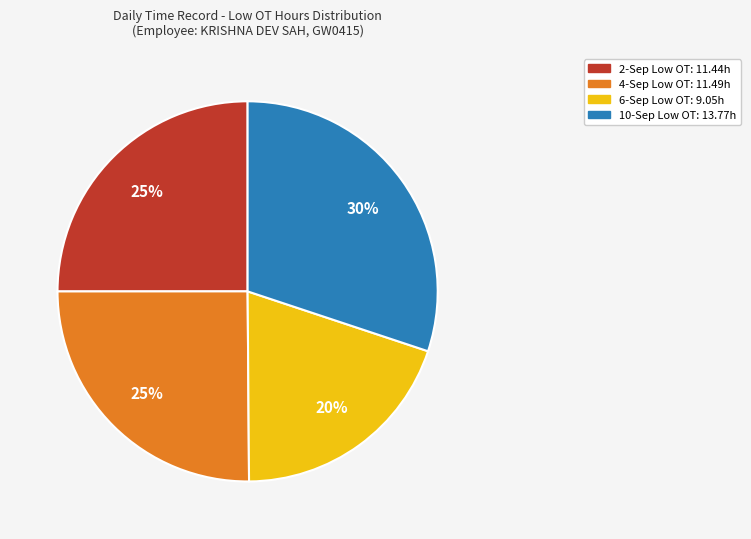

To the nearest percent, what is the average slice percentage?

25%